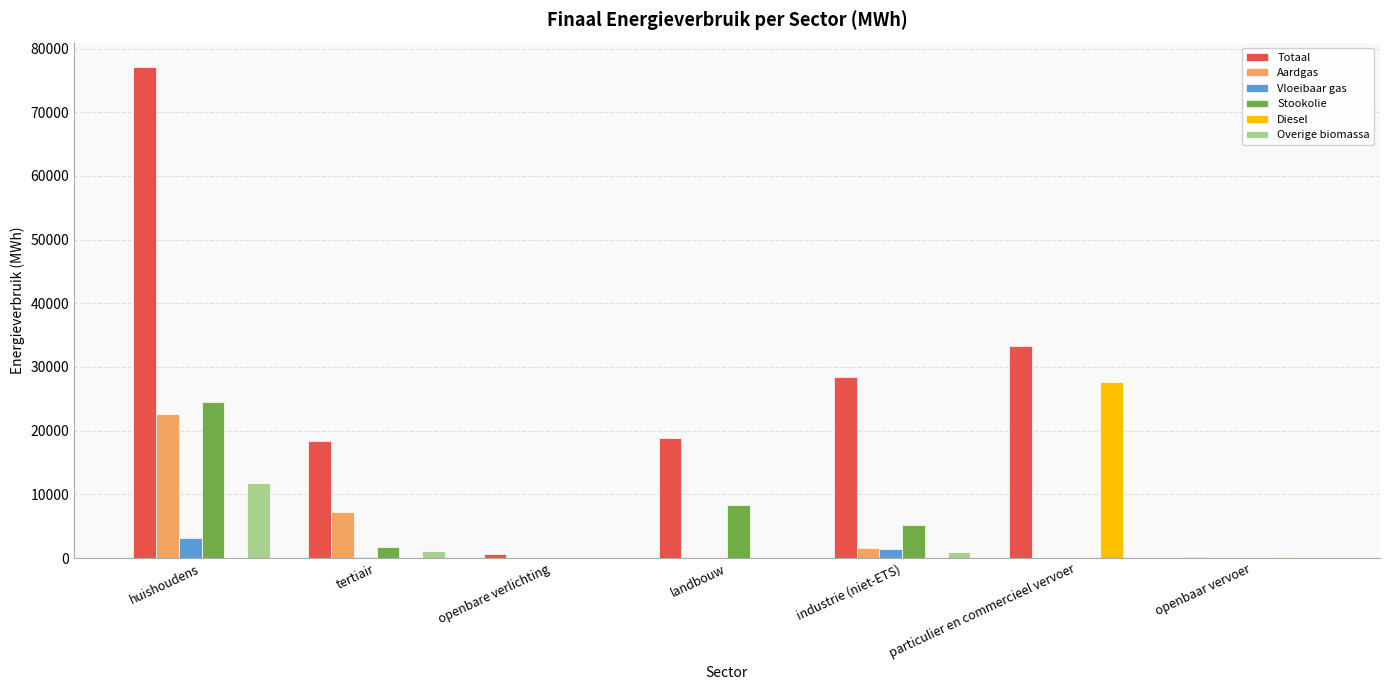

How many groups of bars are there?

7